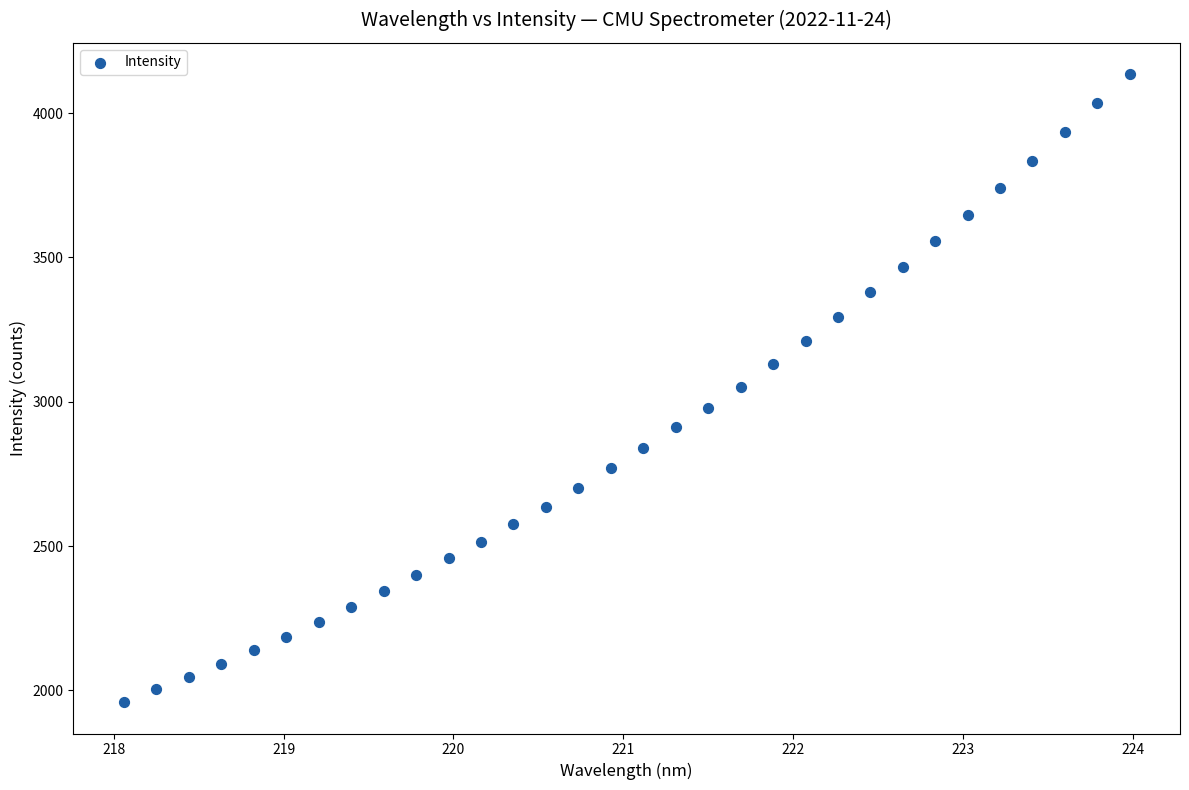

What is the range of X values (max minus min)?

5.9